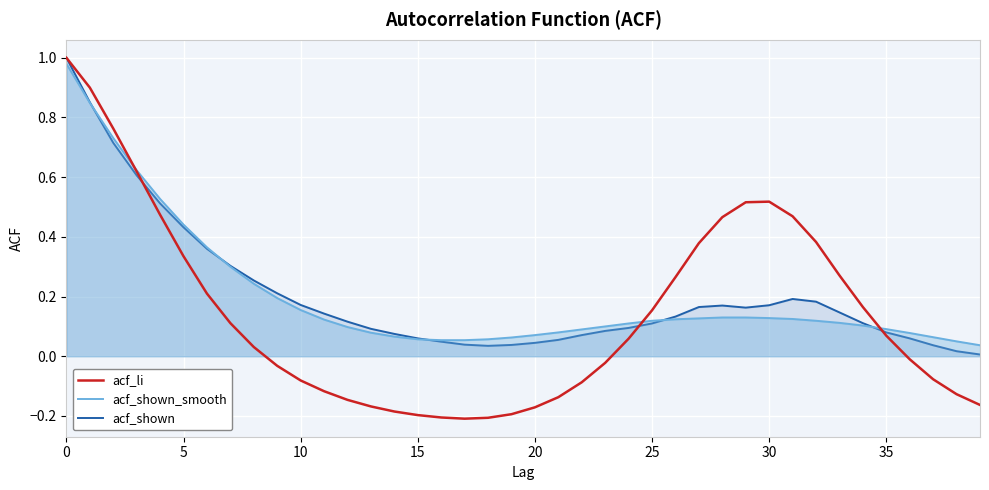

Which series ends up on top after the final intersection of acf_shown_smooth and acf_shown?

acf_shown_smooth